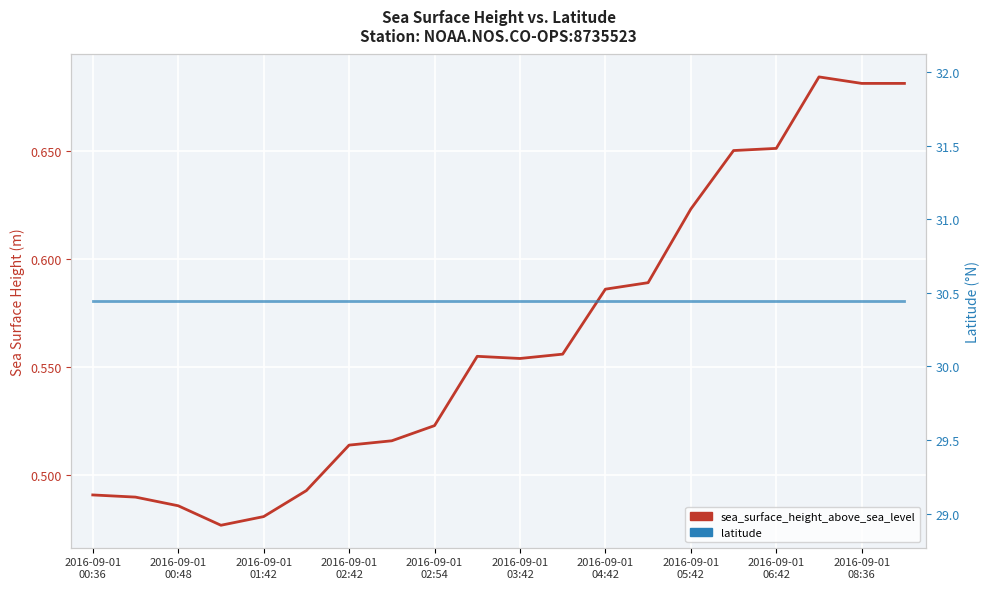

What is the difference between the maximum and minimum values in the sea_surface_height_above_sea_level series?

0.2